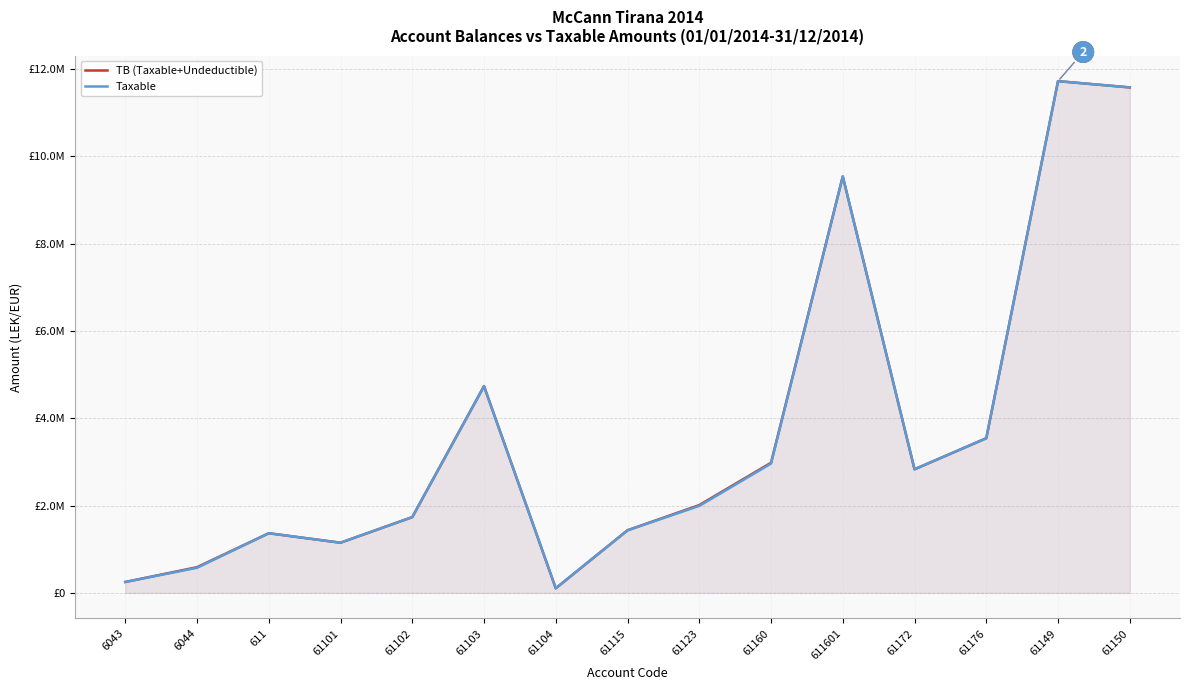

At how many categories does at least one series exceed 4883812?

3